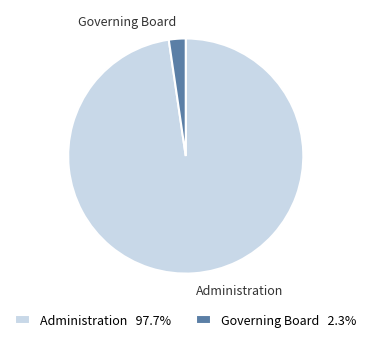

Count the number of slices in the pie.

2